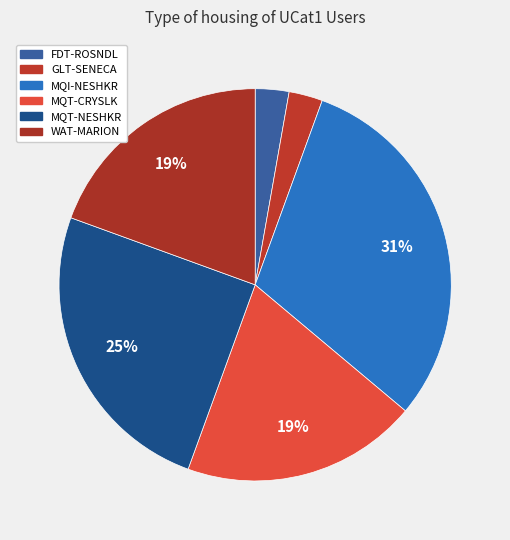

Between WAT-MARION and MQT-NESHKR, which is larger?

MQT-NESHKR